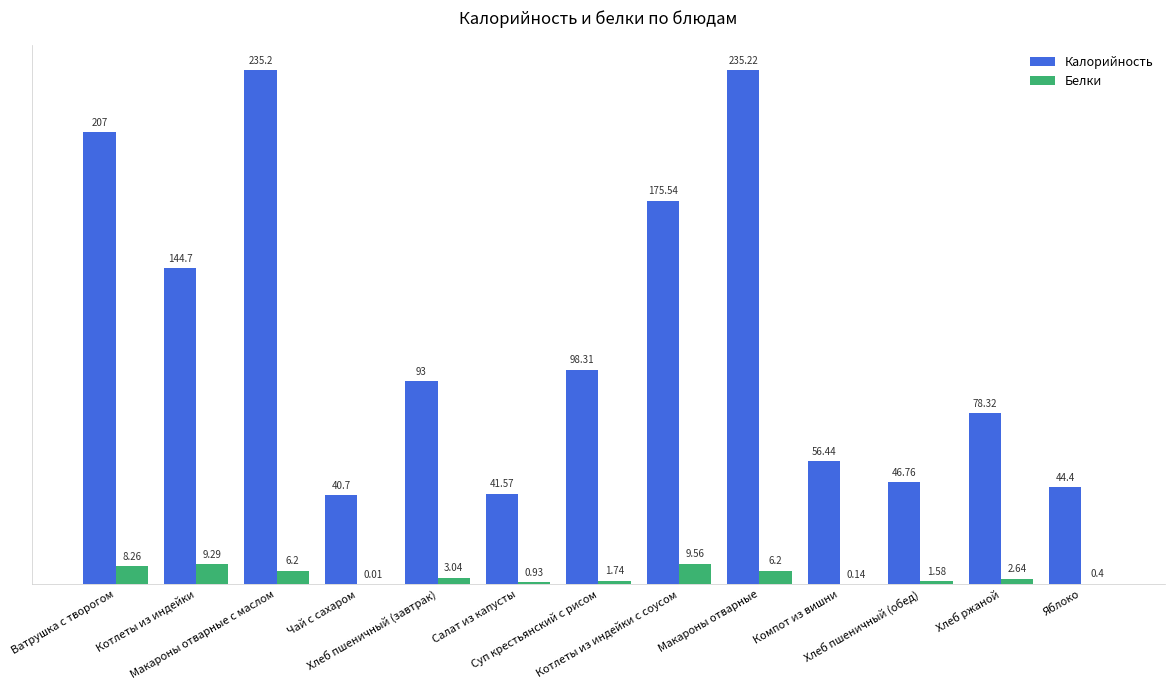

What is the difference between the Белки values at Котлеты из индейки с соусом and Хлеб пшеничный (обед)?

8.0